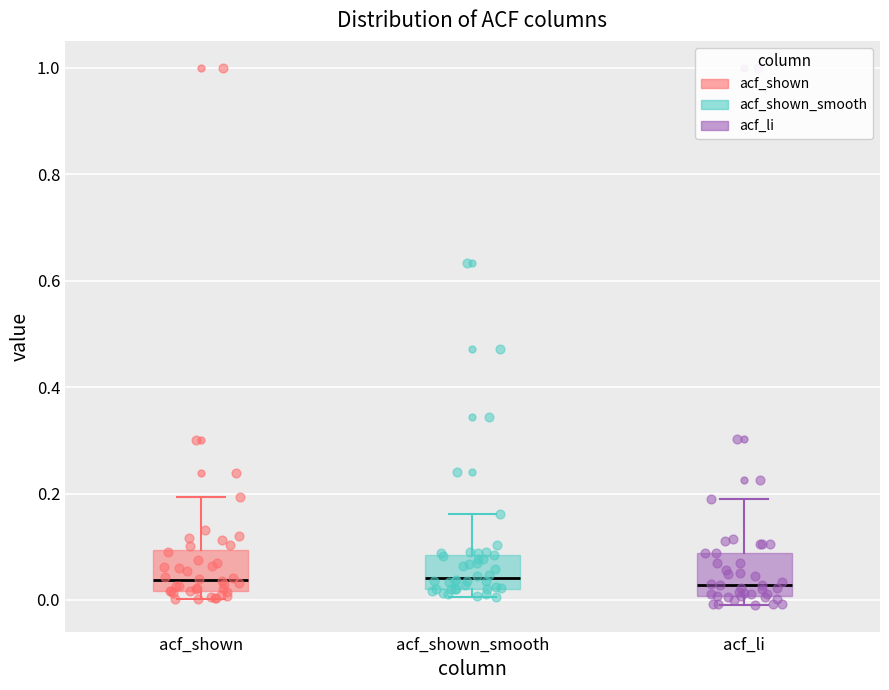

Reading left to right, transcribe this box plot: for each box, give where its median line is, the range the box spans, and where its two whiskers end, as read against the y-axis. The values are not printed on the chart, so give them approximately, as read against the axis.

acf_shown: median 0.04, box 0.02 to 0.10, whiskers 0.00 to 0.20
acf_shown_smooth: median 0.04, box 0.02 to 0.08, whiskers 0.00 to 0.16
acf_li: median 0.02, box 0.00 to 0.08, whiskers 0.00 (just below the box's lower edge) to 0.20